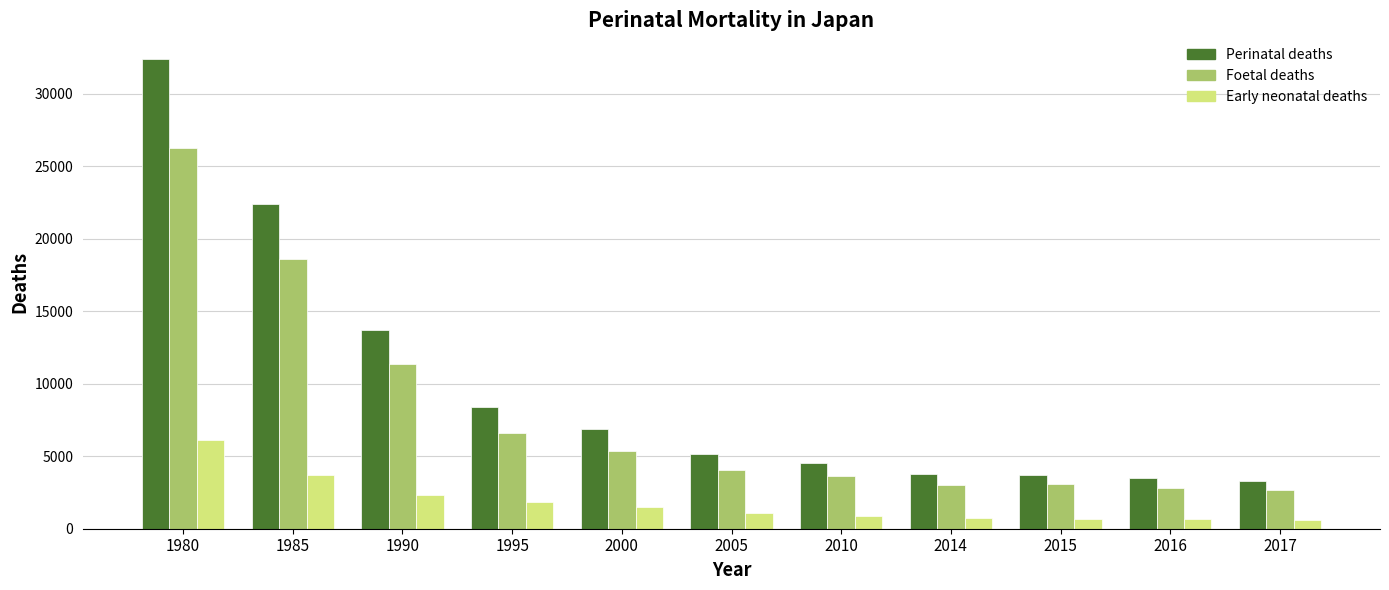

At 1990, list the series in order from largest to smallest.

Perinatal deaths, Foetal deaths, Early neonatal deaths